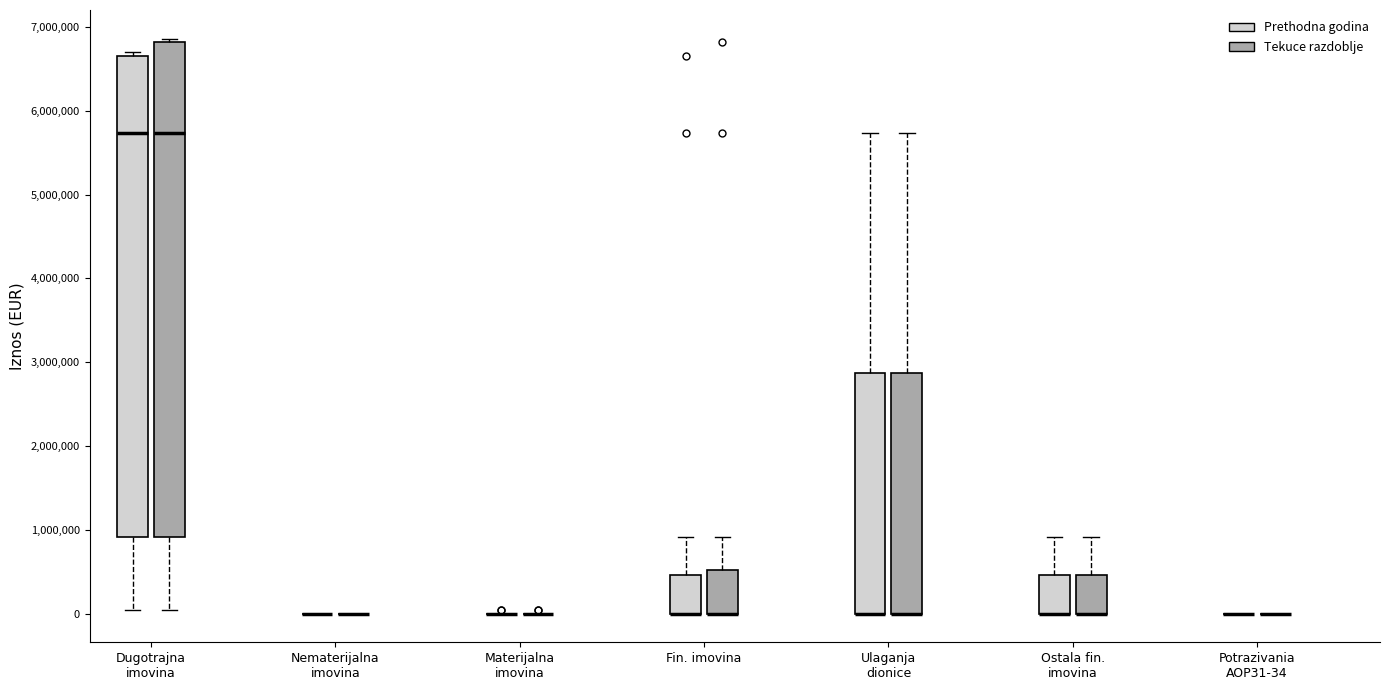

Which box is the tallest, from its lower edge to its upper edge?

Dugotrajna imovina (Tekuce razdoblje)